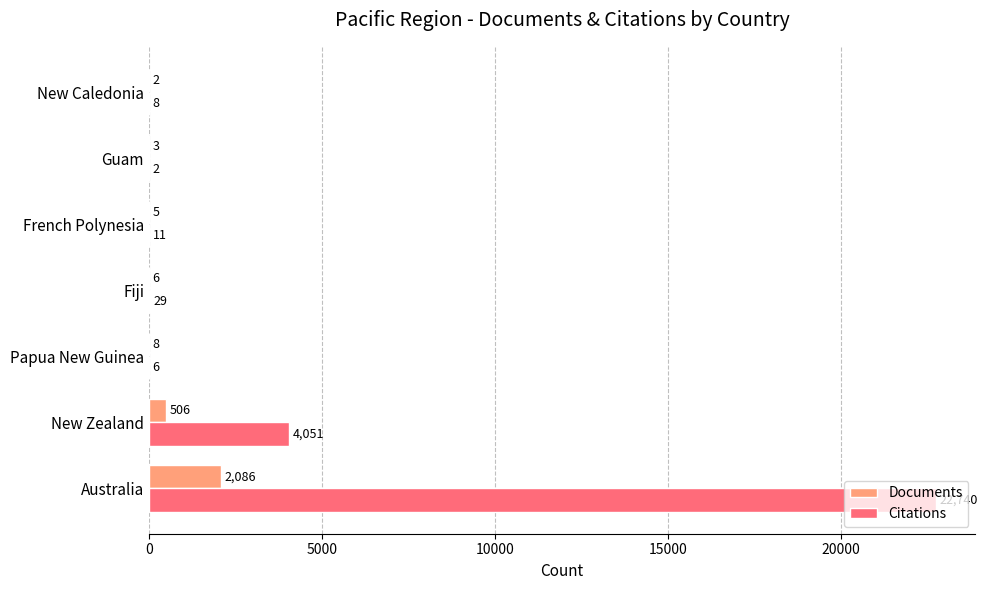

Between Papua New Guinea and Guam, which series saw the biggest shift?

Documents